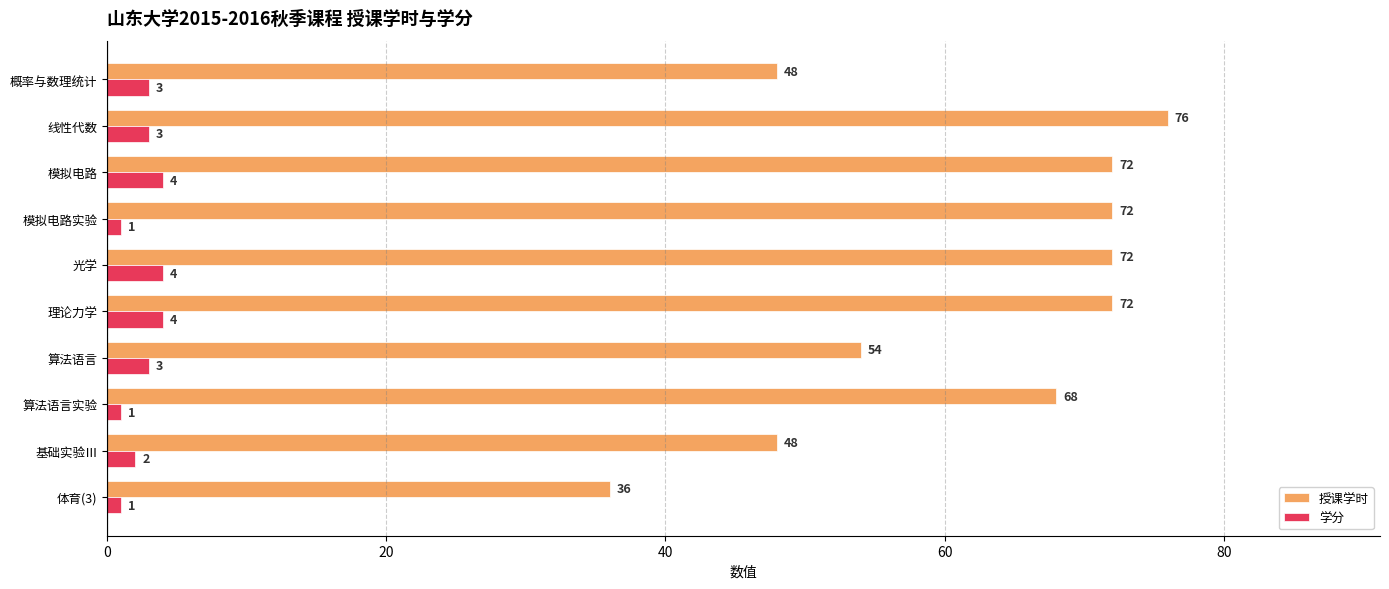

What is the average value of the 学分 series?

3